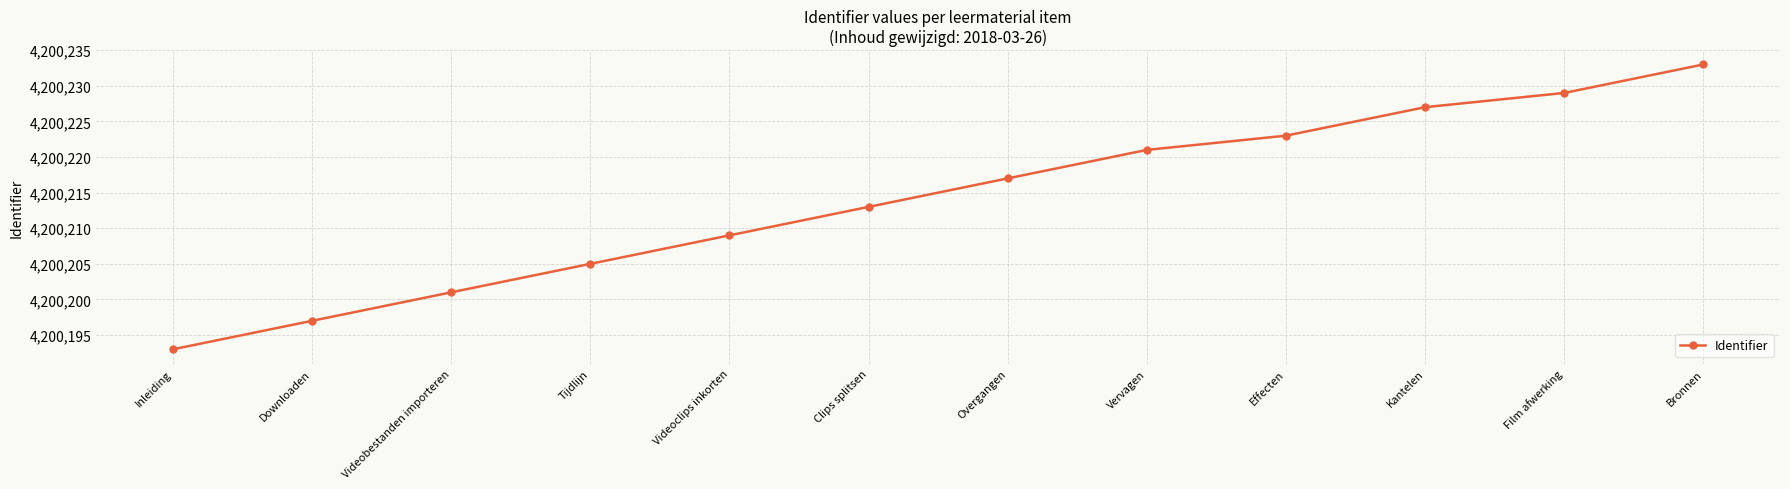

How many lines are shown in the chart?

1